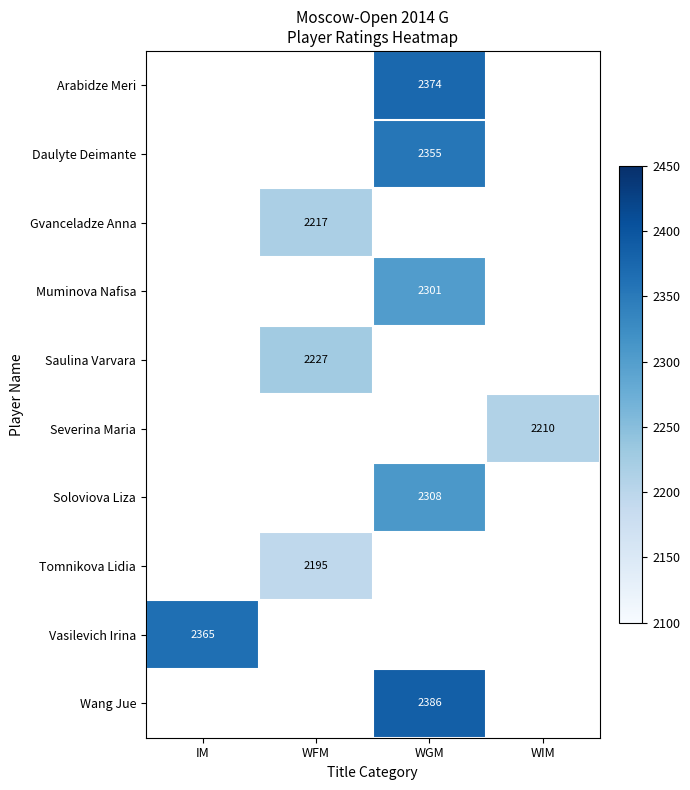

What is the total value across all series at WFM?

6639